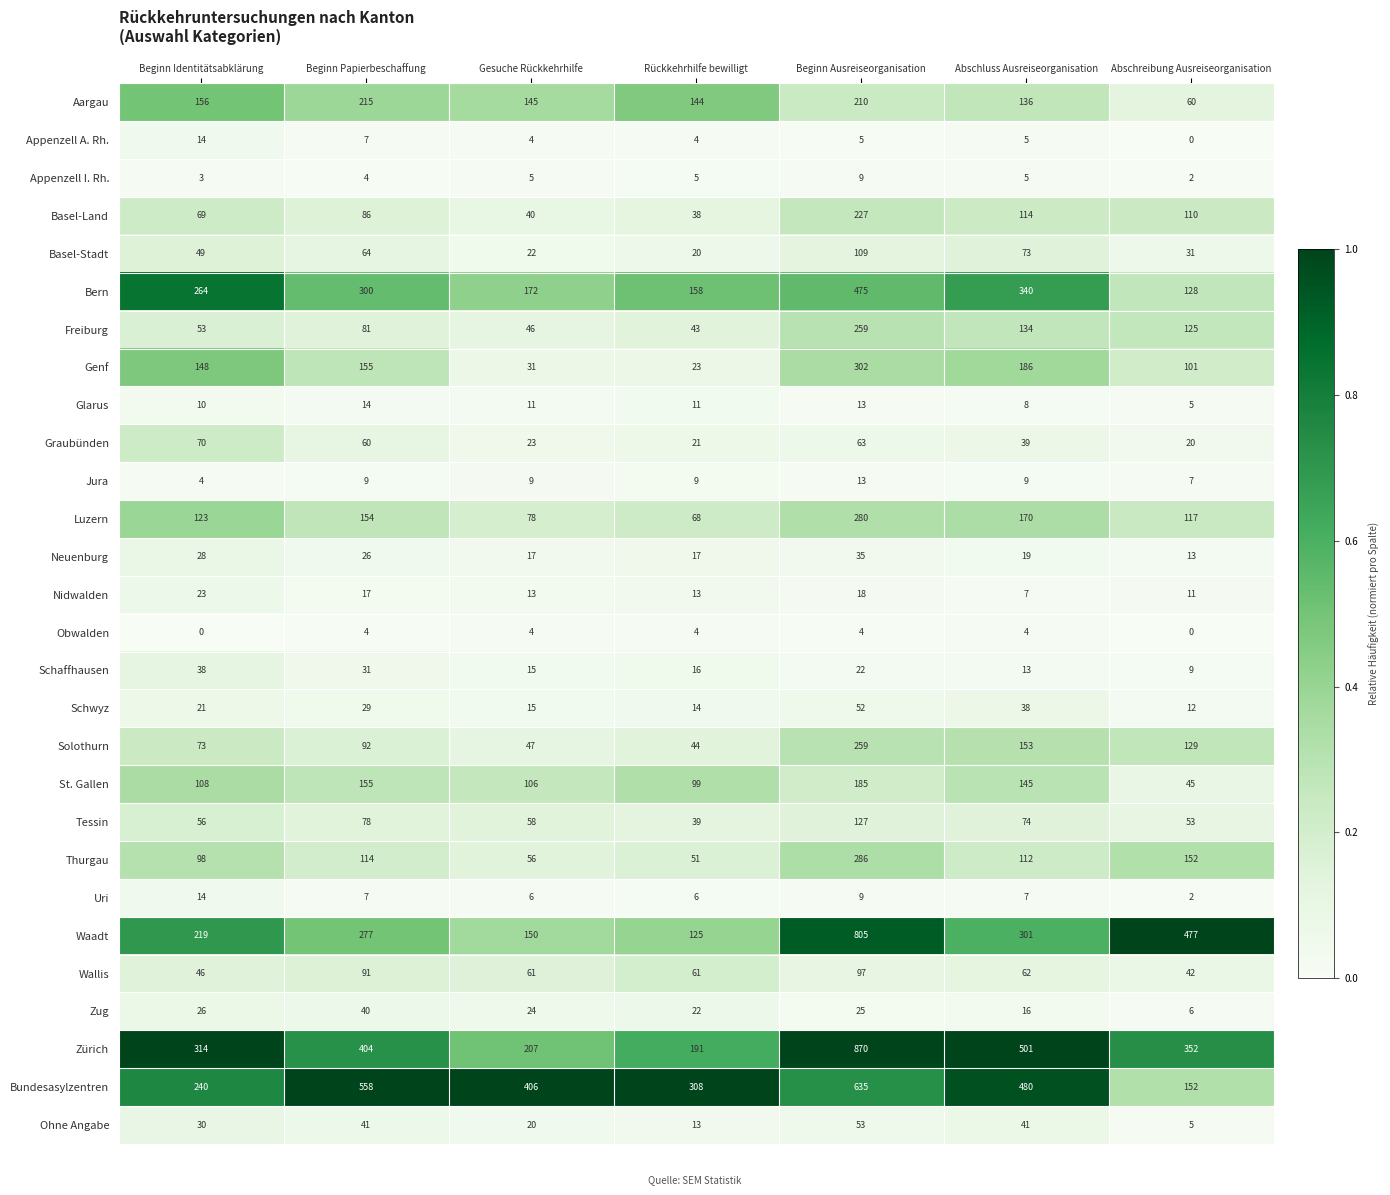

The value of Appenzell A. Rh. at Gesuche Rückkehrhilfe is 4. True or false?

True